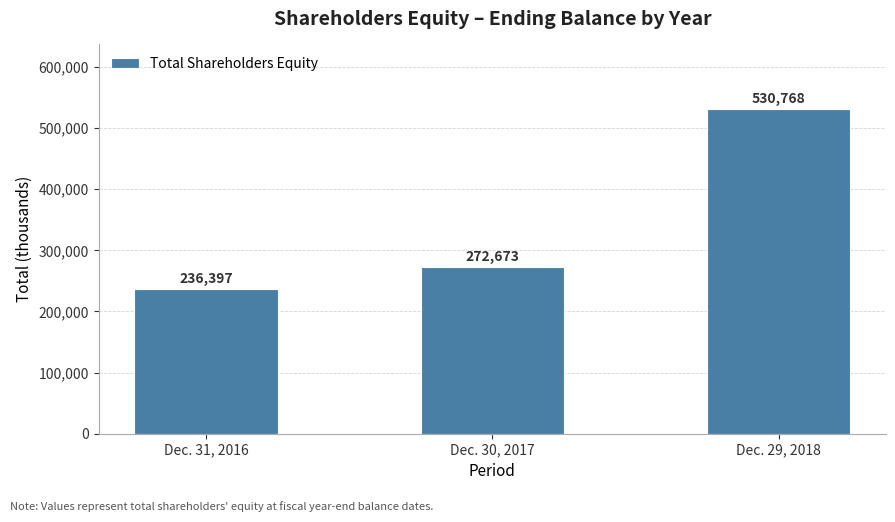

List the labels in order of value, smallest first.

Dec. 31, 2016, Dec. 30, 2017, Dec. 29, 2018